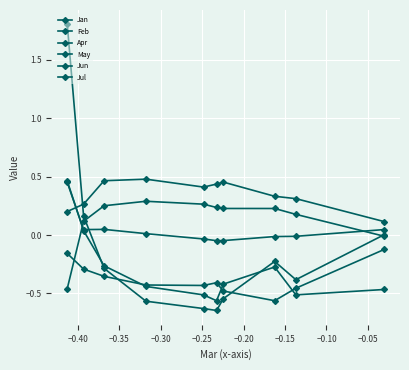

How many distinct data groups are displayed?

6